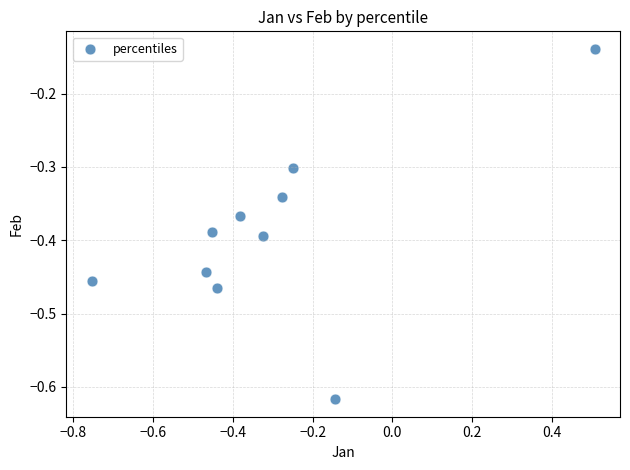

What is the range of Y values (max minus min)?

0.5